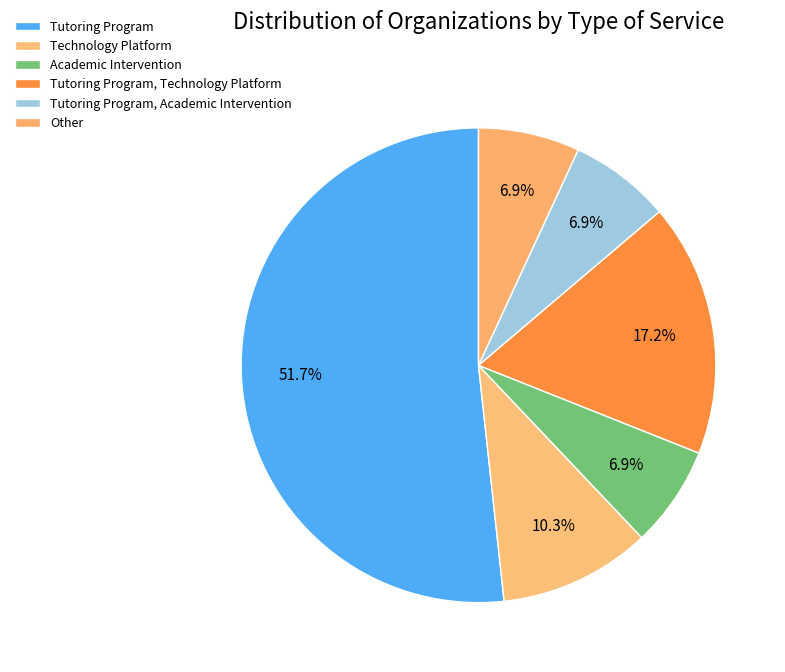

Approximately how many times larger is the value at Other compared to Academic Intervention?

1.0